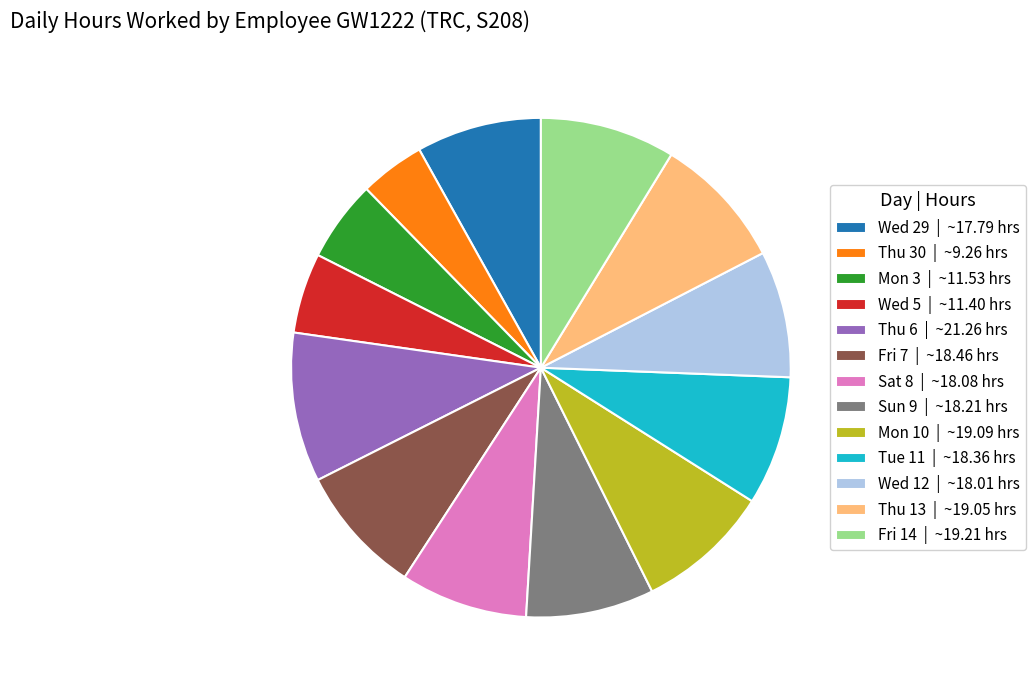

Is there any slice that represents more than half of the pie?

No